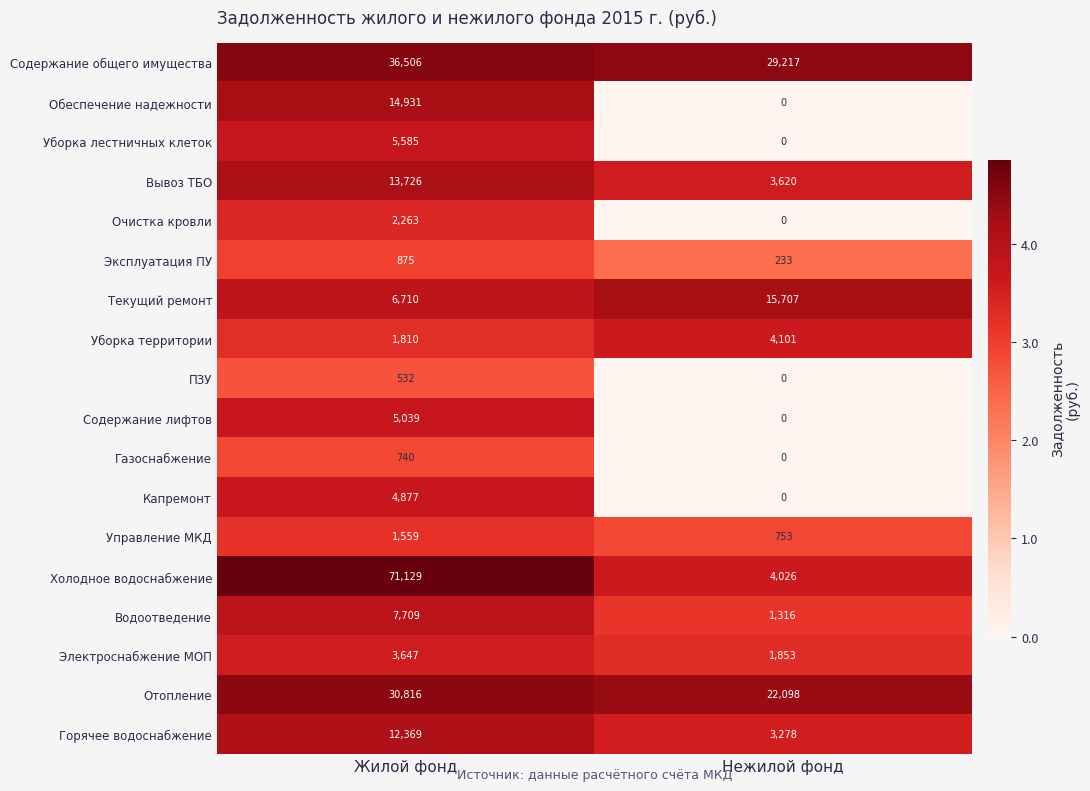

Which series has the widest spread of values?

Холодное водоснабжение